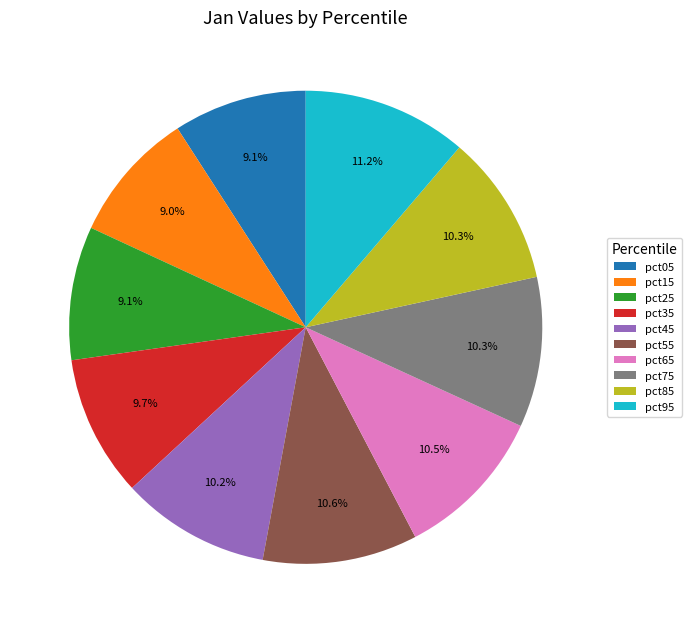

How many segments does this pie chart have?

10